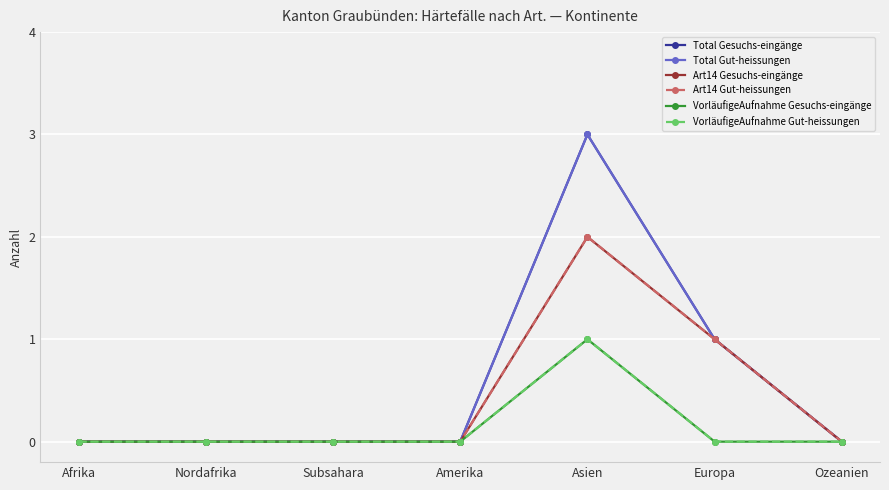

Is it true that VorläufigeAufnahme Gut-heissungen equals 0 at Asien?

False